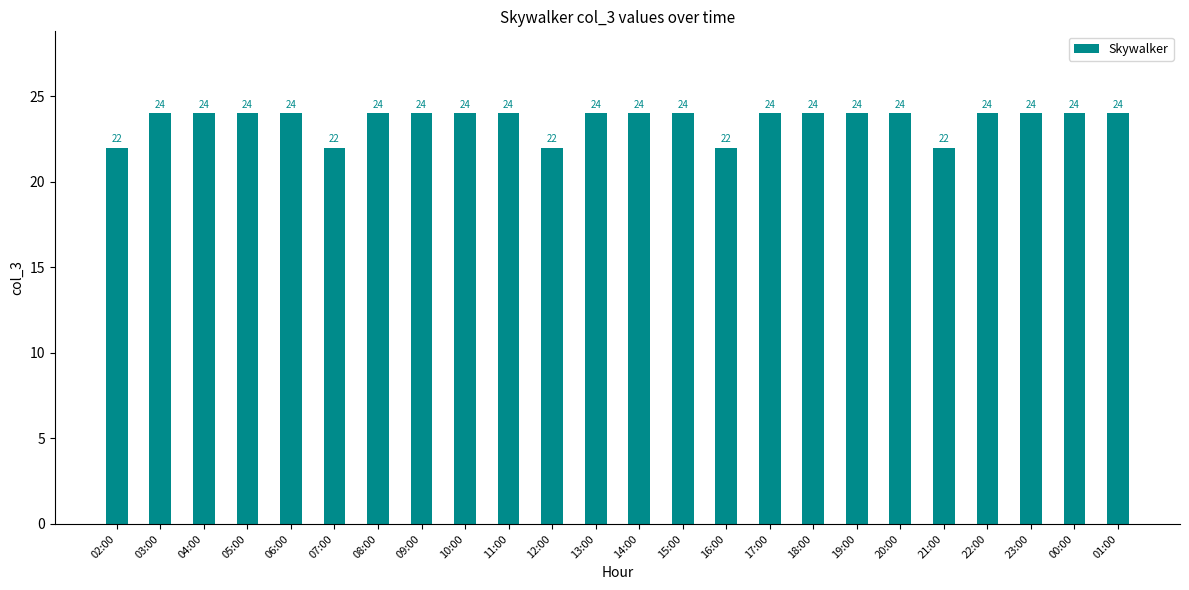

What is the smallest value displayed?

22